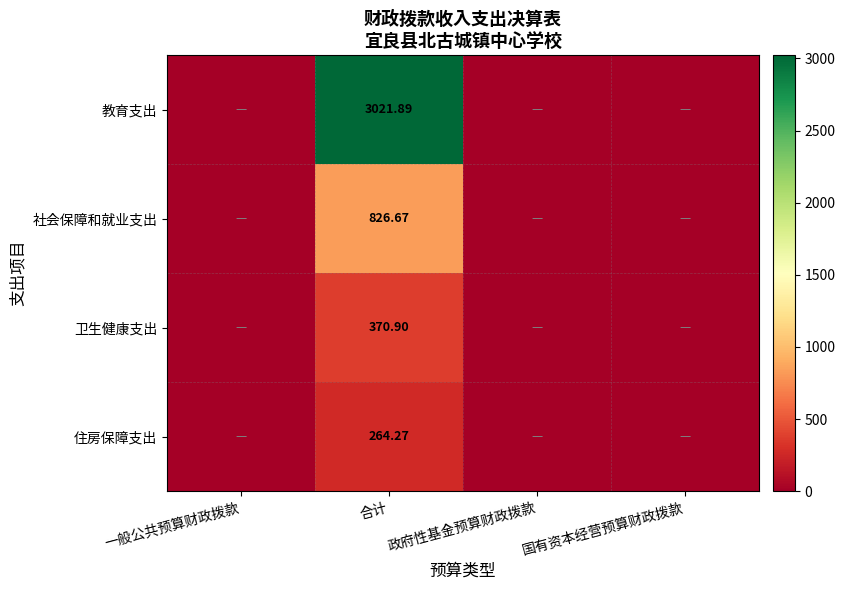

Between 政府性基金预算财政拨款 and 合计, which is larger?

合计